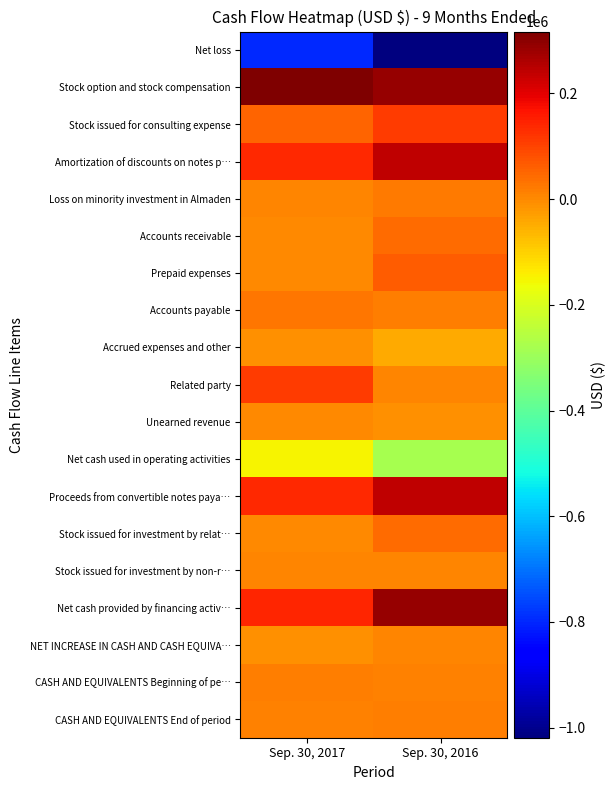

What is the total value across all series at Sep. 30, 2017?

6000